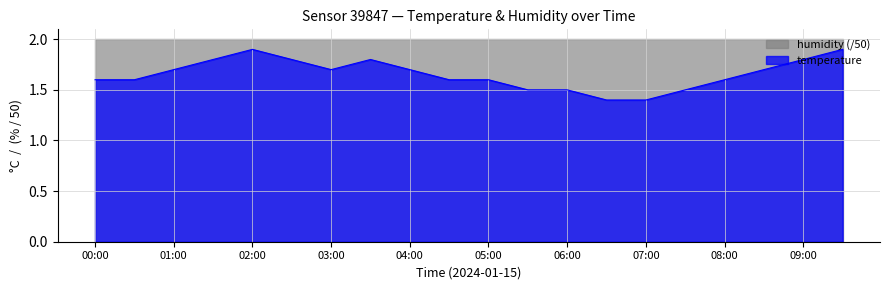

How many interior local valleys (lower than both neighbors) does the data have?

1